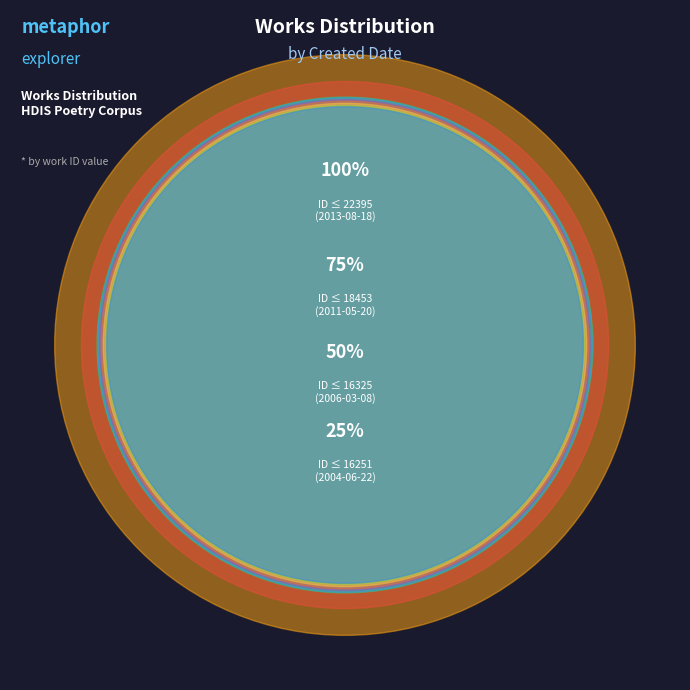

Which category has the biggest portion of the pie?

2013-08-18